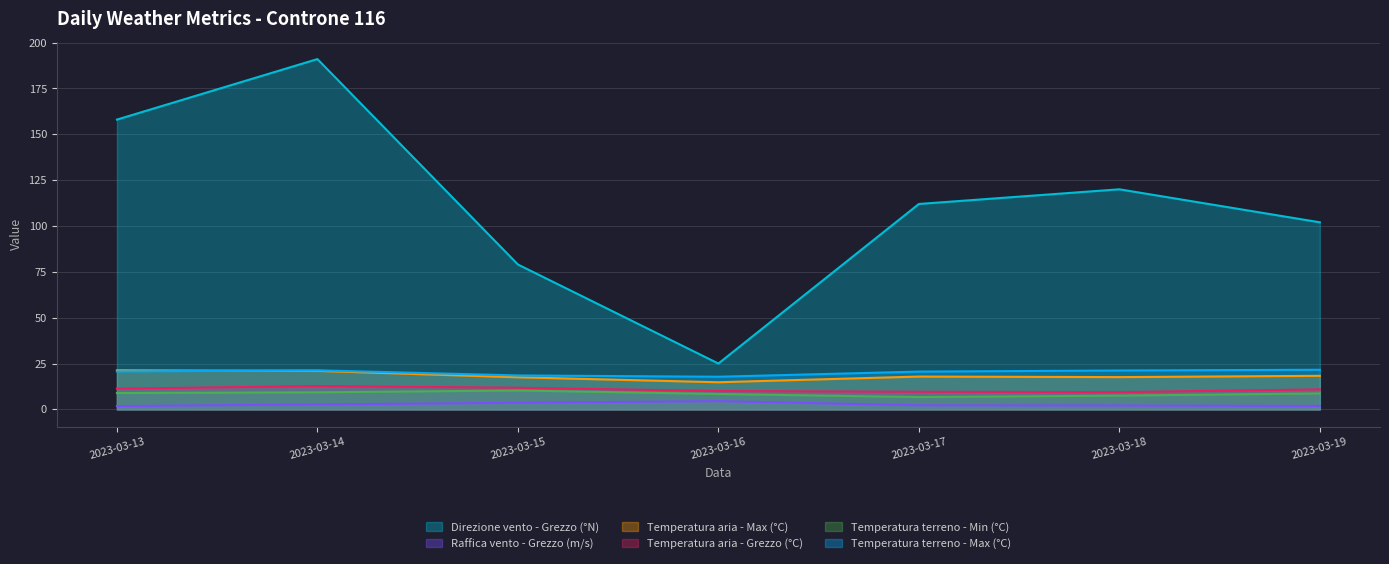

What is the sum of all Temperatura aria - Grezzo (°C) values?

75.7